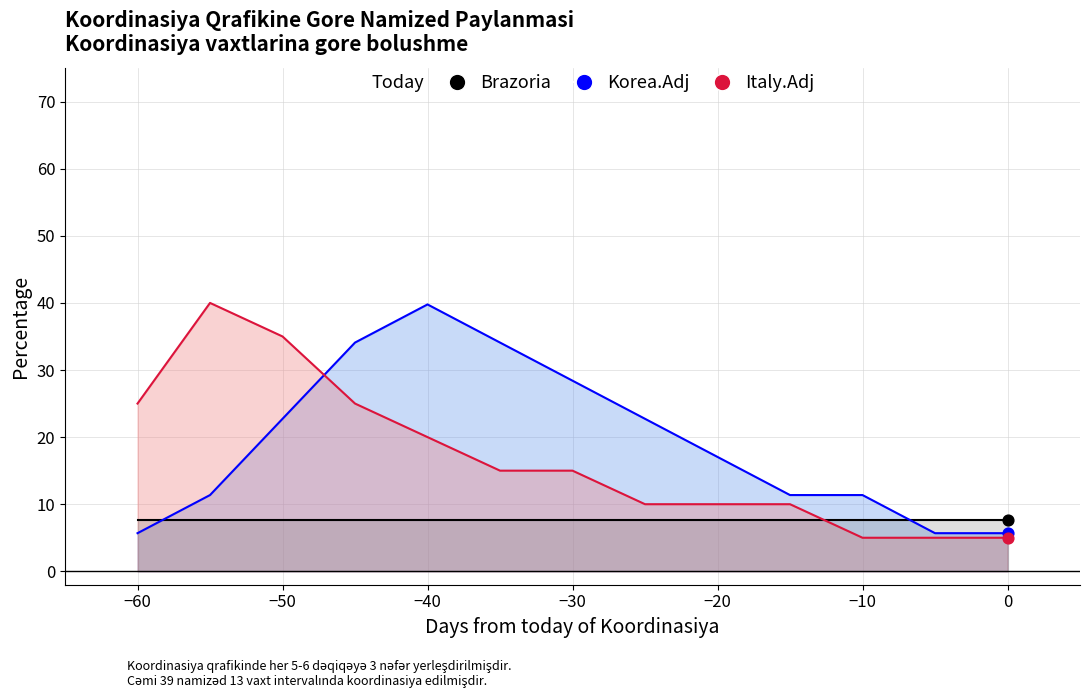

Which series reaches the minimum Y coordinate?

Italy.Adj